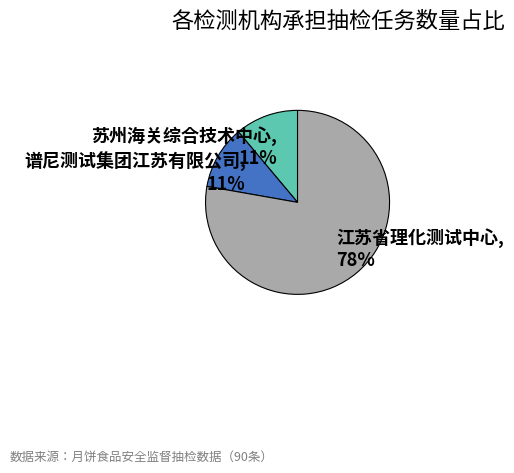

What is the largest slice in the pie chart?

江苏省理化测试中心